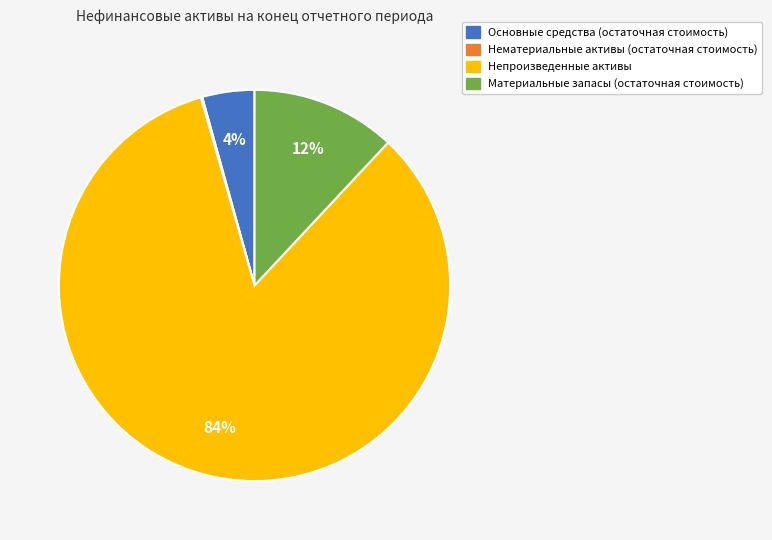

Which slice is the largest?

Непроизведенные активы